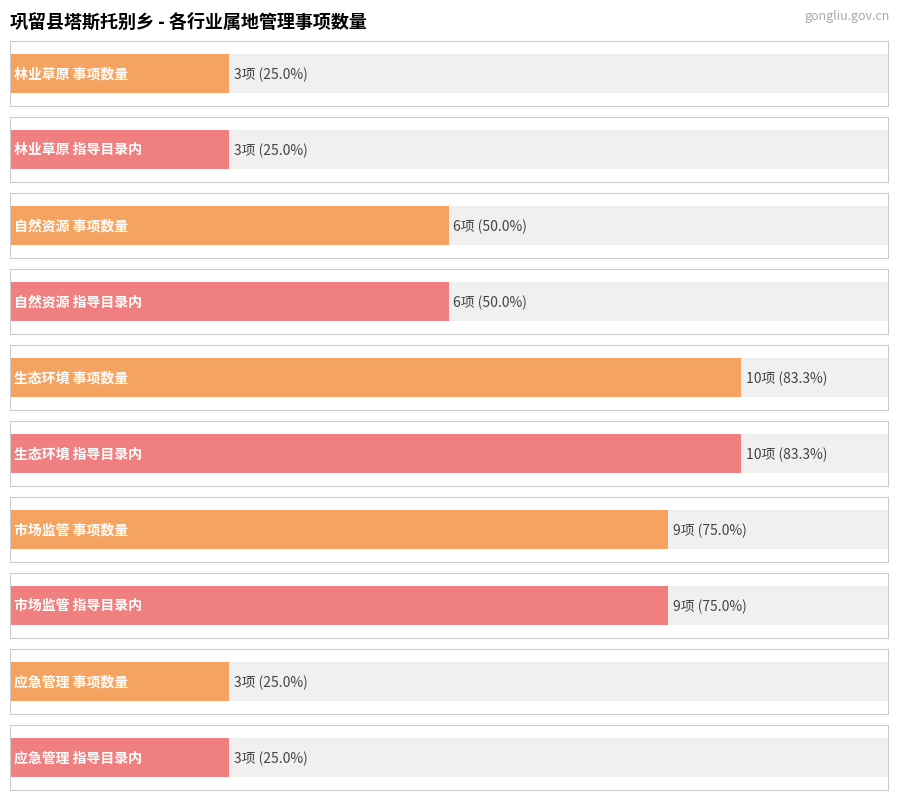

What is the label of the 2nd bar from the right?

生态环境